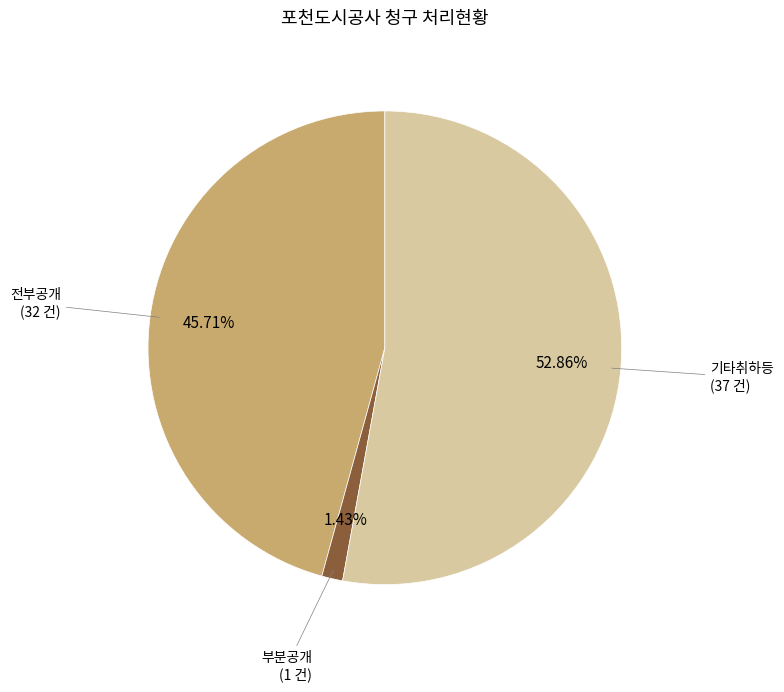

How many segments does this pie chart have?

3